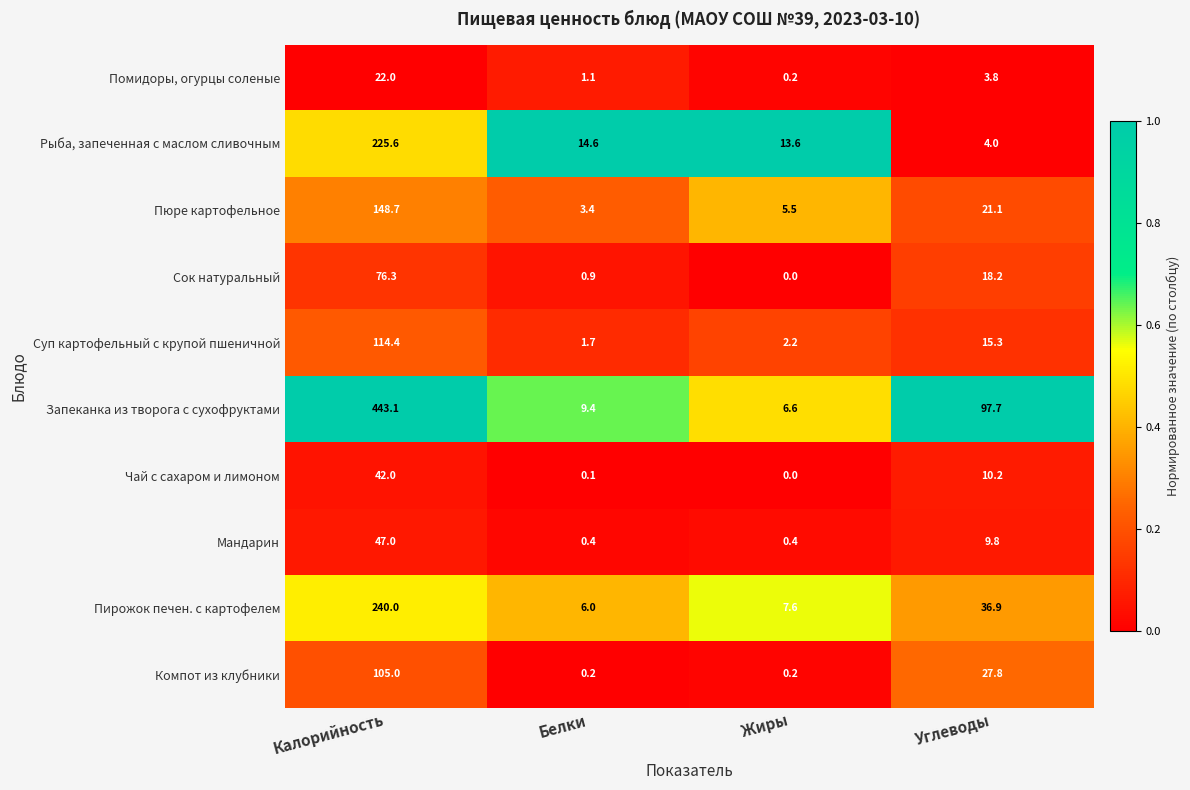

True or false: Пюре картофельное has a value of 82.7 at Калорийность.

False